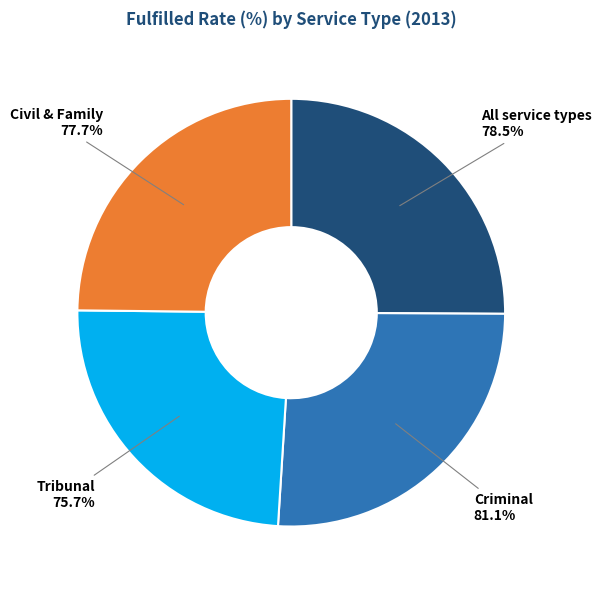

Is there any slice that represents more than half of the pie?

No